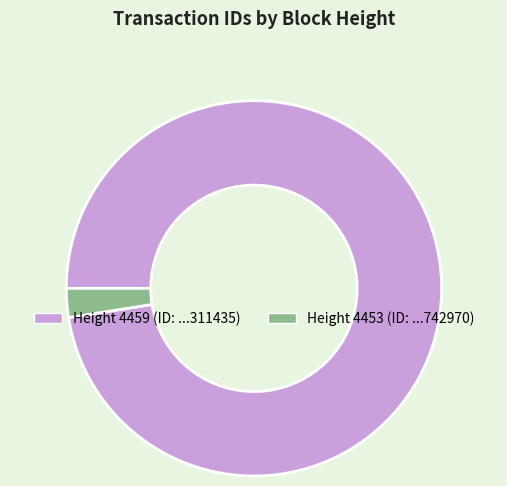

Is there a majority slice in this chart?

Yes